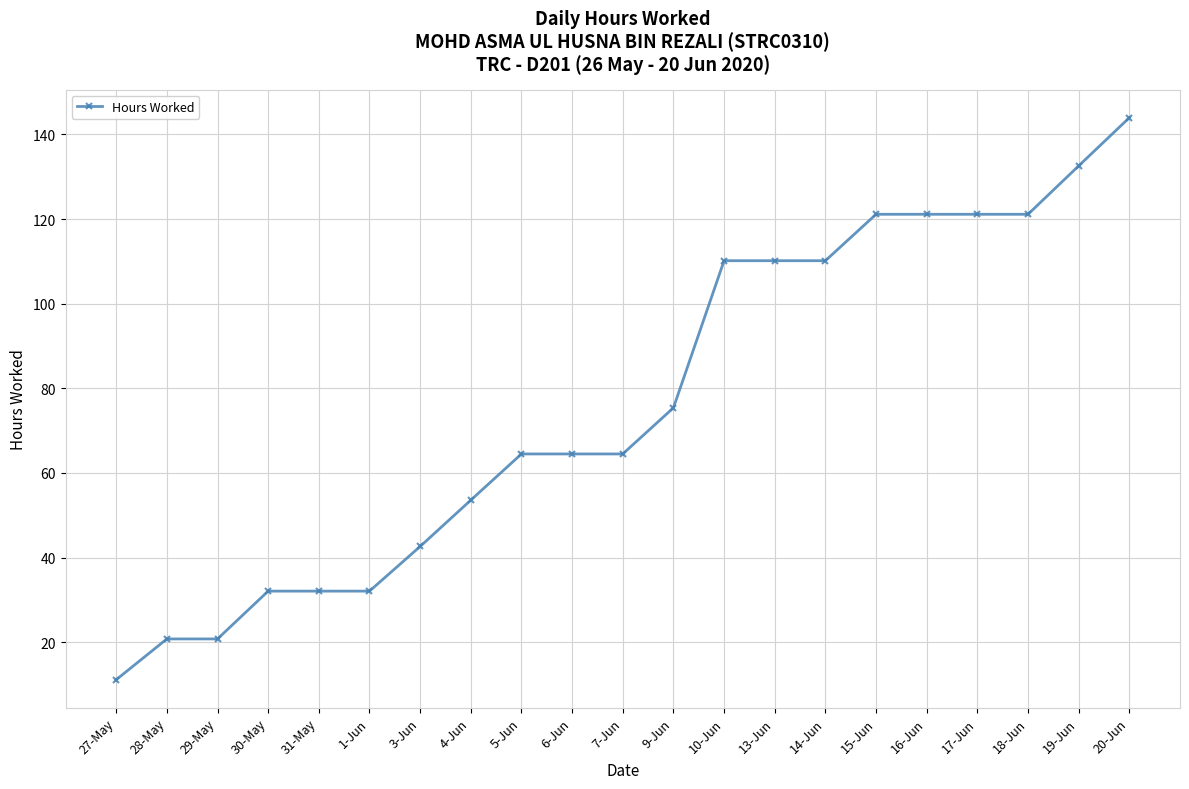

The chart shows a value of 201.1 at 19-Jun. True or false?

False